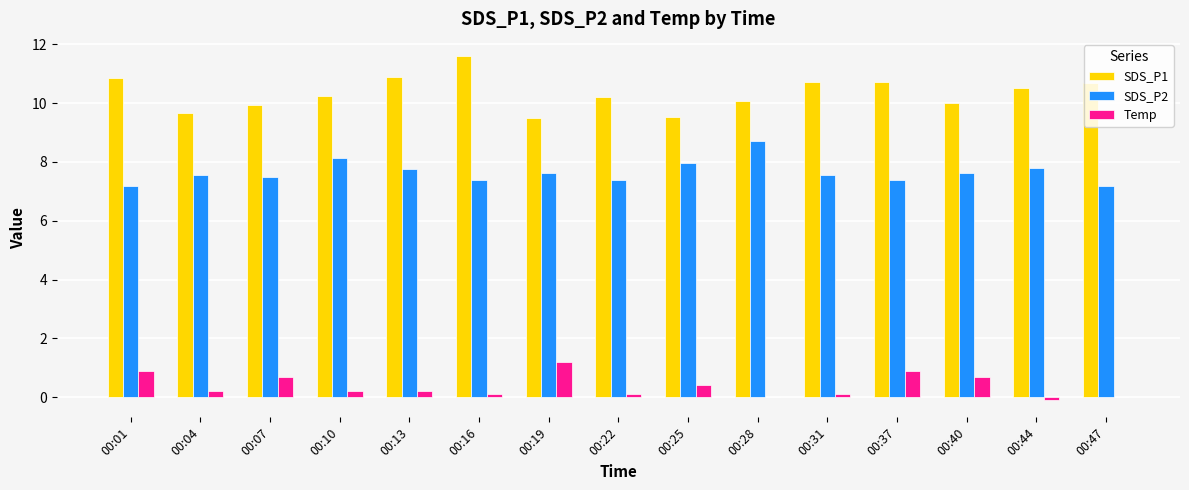

Is the value of SDS_P2 at 00:10 greater than the value of SDS_P1 at 00:22?

No